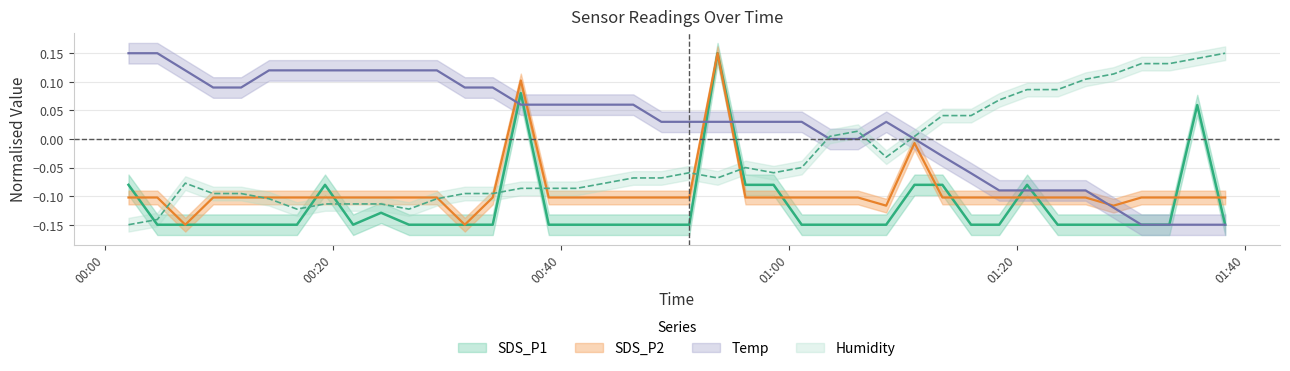

Reading left to right, what are all the values shown in this chart?

SDS_P1: 2022/04/14 00:02:03=-0.1	2022/04/14 00:04:35=-0.1	2022/04/14 00:07:02=-0.1	2022/04/14 00:09:29=-0.1	2022/04/14 00:11:56=-0.1	2022/04/14 00:14:23=-0.1	2022/04/14 00:16:50=-0.1	2022/04/14 00:19:18=-0.1	2022/04/14 00:21:46=-0.1	2022/04/14 00:24:13=-0.1	2022/04/14 00:26:40=-0.1	2022/04/14 00:29:07=-0.1	2022/04/14 00:31:34=-0.1	2022/04/14 00:34:01=-0.1	2022/04/14 00:36:29=0.1	2022/04/14 00:38:56=-0.1	2022/04/14 00:41:23=-0.1	2022/04/14 00:43:53=-0.1	2022/04/14 00:46:21=-0.1	2022/04/14 00:48:49=-0.1	2022/04/14 00:51:16=-0.1	2022/04/14 00:53:45=0.1	2022/04/14 00:56:12=-0.1	2022/04/14 00:58:40=-0.1	2022/04/14 01:01:08=-0.1	2022/04/14 01:03:36=-0.1	2022/04/14 01:06:04=-0.1	2022/04/14 01:08:33=-0.1	2022/04/14 01:11:02=-0.1	2022/04/14 01:13:29=-0.1	2022/04/14 01:16:00=-0.1	2022/04/14 01:18:28=-0.1	2022/04/14 01:20:55=-0.1	2022/04/14 01:23:36=-0.1	2022/04/14 01:26:03=-0.1	2022/04/14 01:28:30=-0.1	2022/04/14 01:30:57=-0.1	2022/04/14 01:33:24=-0.1	2022/04/14 01:35:51=0.1	2022/04/14 01:38:18=-0.1
SDS_P2: 2022/04/14 00:02:03=-0.1	2022/04/14 00:04:35=-0.1	2022/04/14 00:07:02=-0.1	2022/04/14 00:09:29=-0.1	2022/04/14 00:11:56=-0.1	2022/04/14 00:14:23=-0.1	2022/04/14 00:16:50=-0.1	2022/04/14 00:19:18=-0.1	2022/04/14 00:21:46=-0.1	2022/04/14 00:24:13=-0.1	2022/04/14 00:26:40=-0.1	2022/04/14 00:29:07=-0.1	2022/04/14 00:31:34=-0.1	2022/04/14 00:34:01=-0.1	2022/04/14 00:36:29=0.1	2022/04/14 00:38:56=-0.1	2022/04/14 00:41:23=-0.1	2022/04/14 00:43:53=-0.1	2022/04/14 00:46:21=-0.1	2022/04/14 00:48:49=-0.1	2022/04/14 00:51:16=-0.1	2022/04/14 00:53:45=0.1	2022/04/14 00:56:12=-0.1	2022/04/14 00:58:40=-0.1	2022/04/14 01:01:08=-0.1	2022/04/14 01:03:36=-0.1	2022/04/14 01:06:04=-0.1	2022/04/14 01:08:33=-0.1	2022/04/14 01:11:02=-0.0	2022/04/14 01:13:29=-0.1	2022/04/14 01:16:00=-0.1	2022/04/14 01:18:28=-0.1	2022/04/14 01:20:55=-0.1	2022/04/14 01:23:36=-0.1	2022/04/14 01:26:03=-0.1	2022/04/14 01:28:30=-0.1	2022/04/14 01:30:57=-0.1	2022/04/14 01:33:24=-0.1	2022/04/14 01:35:51=-0.1	2022/04/14 01:38:18=-0.1
Temp: 2022/04/14 00:02:03=0.1	2022/04/14 00:04:35=0.1	2022/04/14 00:07:02=0.1	2022/04/14 00:09:29=0.1	2022/04/14 00:11:56=0.1	2022/04/14 00:14:23=0.1	2022/04/14 00:16:50=0.1	2022/04/14 00:19:18=0.1	2022/04/14 00:21:46=0.1	2022/04/14 00:24:13=0.1	2022/04/14 00:26:40=0.1	2022/04/14 00:29:07=0.1	2022/04/14 00:31:34=0.1	2022/04/14 00:34:01=0.1	2022/04/14 00:36:29=0.1	2022/04/14 00:38:56=0.1	2022/04/14 00:41:23=0.1	2022/04/14 00:43:53=0.1	2022/04/14 00:46:21=0.1	2022/04/14 00:48:49=0.0	2022/04/14 00:51:16=0.0	2022/04/14 00:53:45=0.0	2022/04/14 00:56:12=0.0	2022/04/14 00:58:40=0.0	2022/04/14 01:01:08=0.0	2022/04/14 01:03:36=0.0	2022/04/14 01:06:04=0.0	2022/04/14 01:08:33=0.0	2022/04/14 01:11:02=0.0	2022/04/14 01:13:29=-0.0	2022/04/14 01:16:00=-0.1	2022/04/14 01:18:28=-0.1	2022/04/14 01:20:55=-0.1	2022/04/14 01:23:36=-0.1	2022/04/14 01:26:03=-0.1	2022/04/14 01:28:30=-0.1	2022/04/14 01:30:57=-0.1	2022/04/14 01:33:24=-0.1	2022/04/14 01:35:51=-0.1	2022/04/14 01:38:18=-0.1
Humidity: 2022/04/14 00:02:03=-0.1	2022/04/14 00:04:35=-0.1	2022/04/14 00:07:02=-0.1	2022/04/14 00:09:29=-0.1	2022/04/14 00:11:56=-0.1	2022/04/14 00:14:23=-0.1	2022/04/14 00:16:50=-0.1	2022/04/14 00:19:18=-0.1	2022/04/14 00:21:46=-0.1	2022/04/14 00:24:13=-0.1	2022/04/14 00:26:40=-0.1	2022/04/14 00:29:07=-0.1	2022/04/14 00:31:34=-0.1	2022/04/14 00:34:01=-0.1	2022/04/14 00:36:29=-0.1	2022/04/14 00:38:56=-0.1	2022/04/14 00:41:23=-0.1	2022/04/14 00:43:53=-0.1	2022/04/14 00:46:21=-0.1	2022/04/14 00:48:49=-0.1	2022/04/14 00:51:16=-0.1	2022/04/14 00:53:45=-0.1	2022/04/14 00:56:12=-0.1	2022/04/14 00:58:40=-0.1	2022/04/14 01:01:08=-0.1	2022/04/14 01:03:36=0.0	2022/04/14 01:06:04=0.0	2022/04/14 01:08:33=-0.0	2022/04/14 01:11:02=0.0	2022/04/14 01:13:29=0.0	2022/04/14 01:16:00=0.0	2022/04/14 01:18:28=0.1	2022/04/14 01:20:55=0.1	2022/04/14 01:23:36=0.1	2022/04/14 01:26:03=0.1	2022/04/14 01:28:30=0.1	2022/04/14 01:30:57=0.1	2022/04/14 01:33:24=0.1	2022/04/14 01:35:51=0.1	2022/04/14 01:38:18=0.1